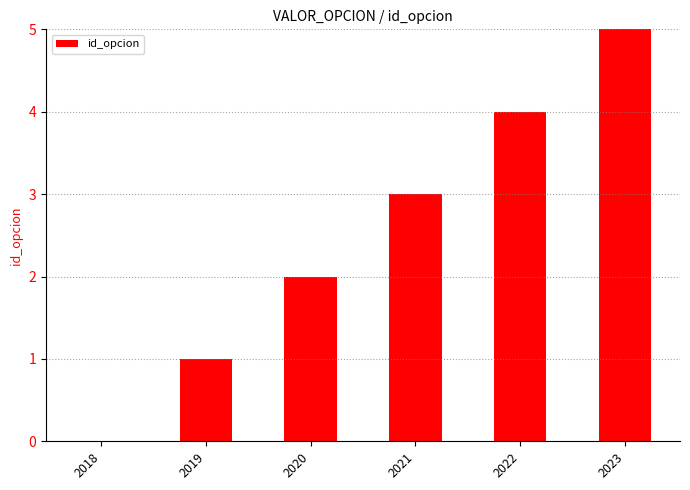

Between 2020 and 2021, which is larger?

2021